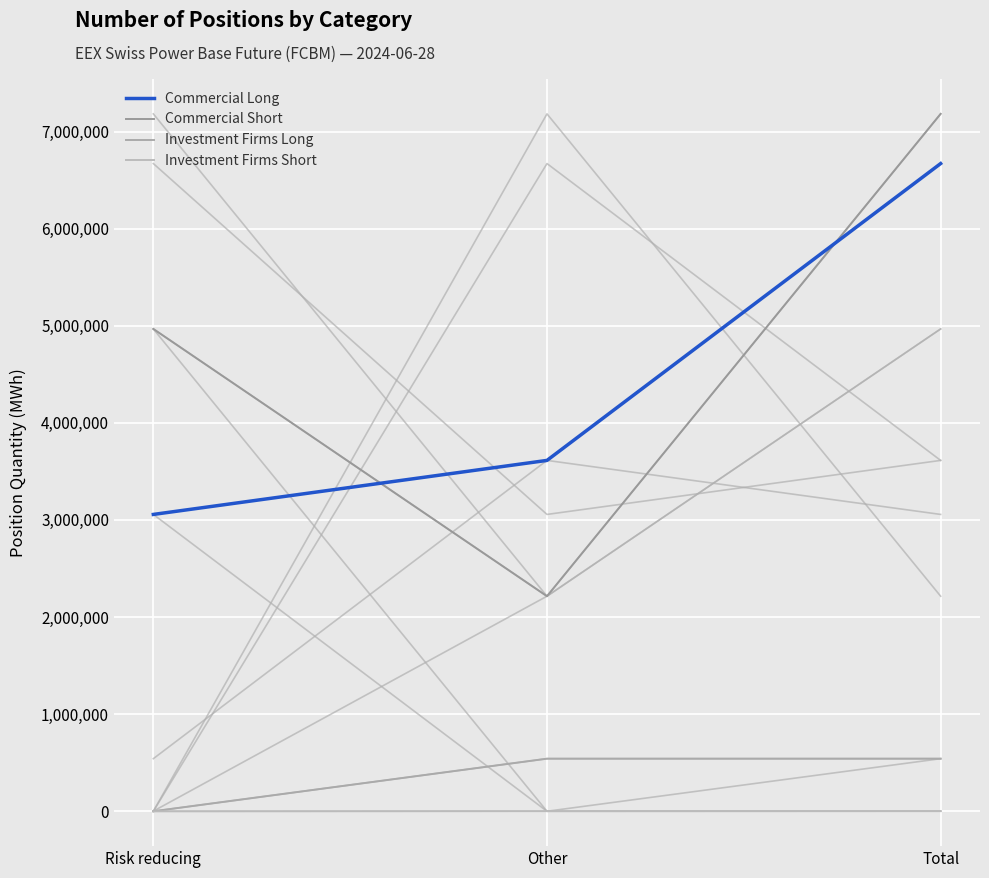

Rank the series by their maximum value, from highest to lowest.

Commercial Short, Commercial Long, Investment Firms Long, Investment Firms Short